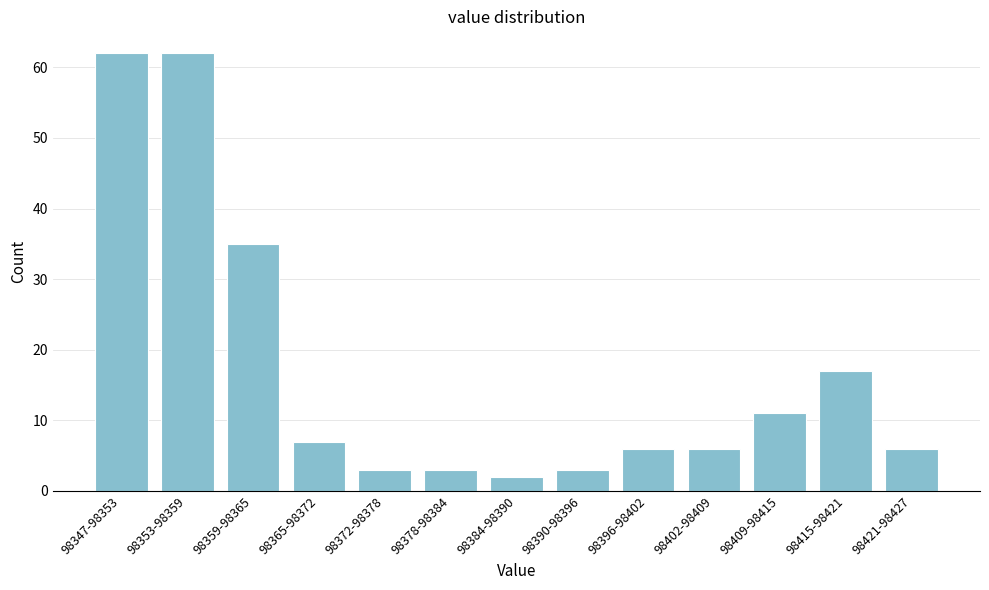

Reading right to left, extract all data points from this chart.

6	17	11	6	6	3	2	3	3	7	35	62	62